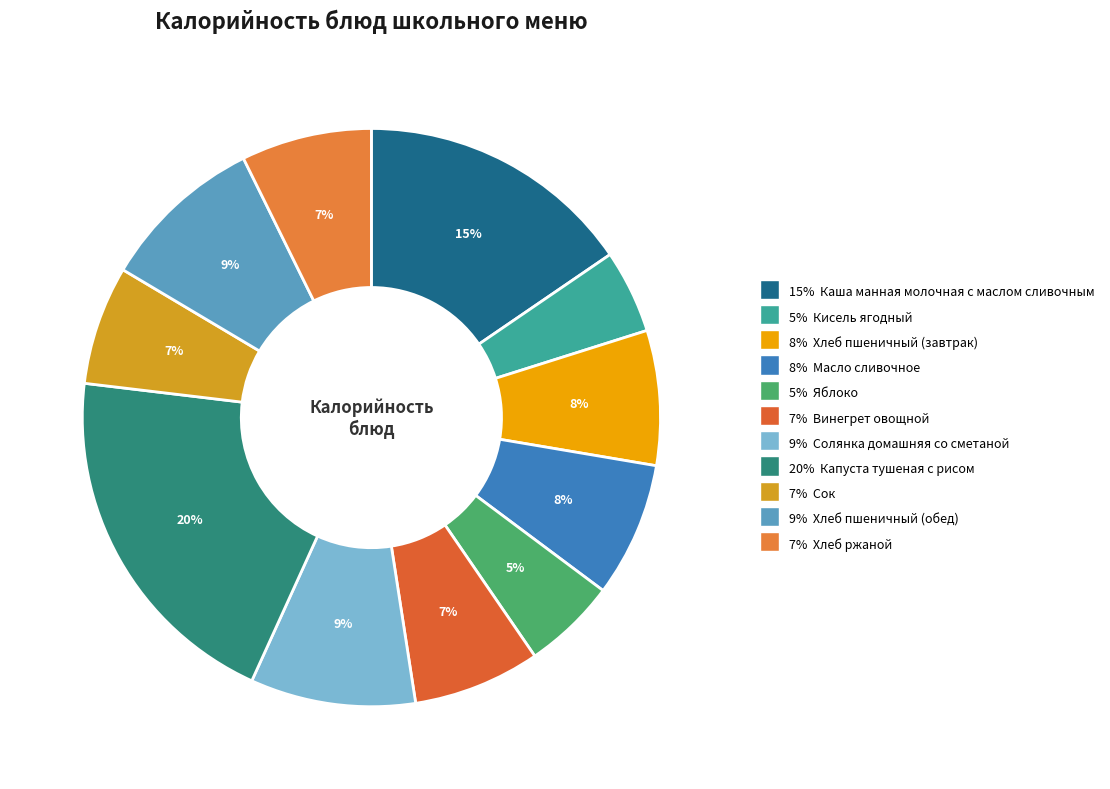

How many segments does this pie chart have?

11